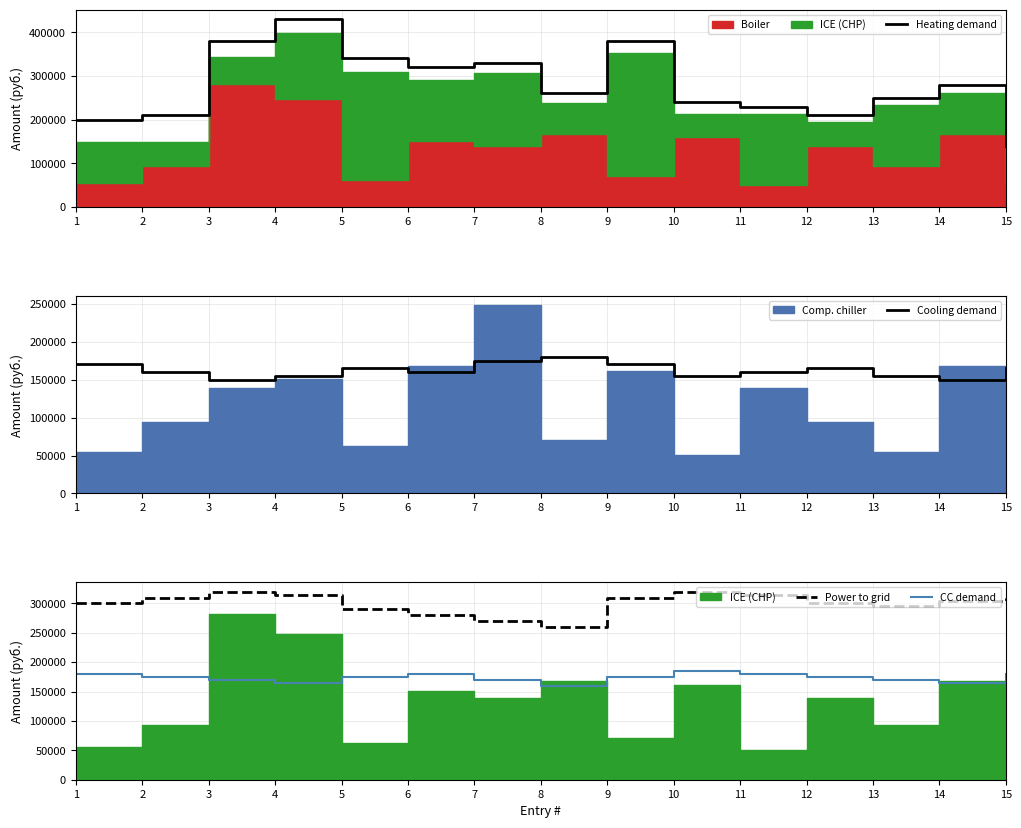

What is the value of the Cooling demand point at the 4th from the left?

155000